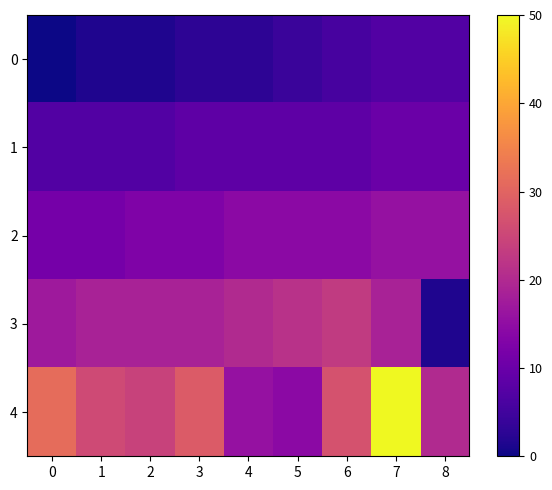

Which series changed the most between 2 and 7?

4